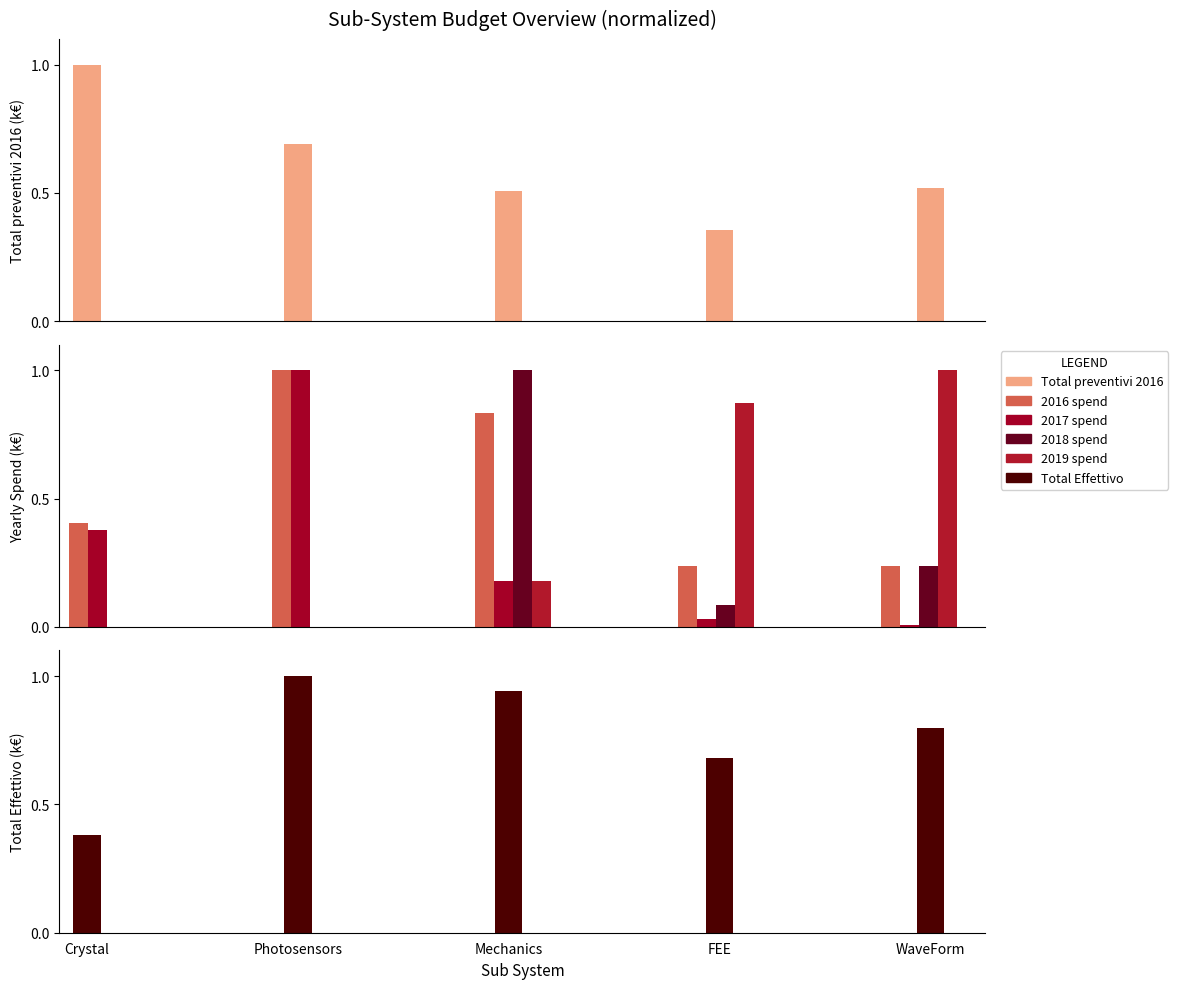

What are all the series names shown in the legend?

Total preventivi 2016, 2016 spend, 2017 spend, 2018 spend, 2019 spend, Total Effettivo